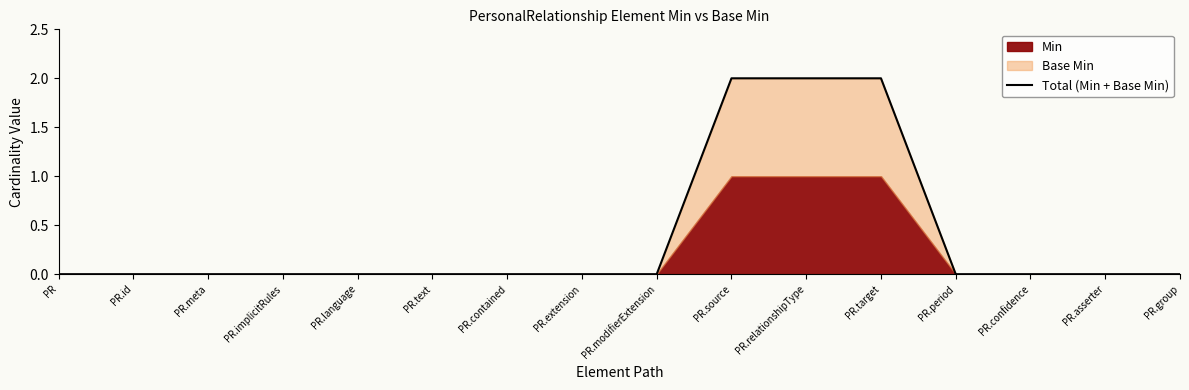

Reading left to right, list all the values displayed in this chart.

PR=0	PR.id=0	PR.meta=0	PR.implicitRules=0	PR.language=0	PR.text=0	PR.contained=0	PR.extension=0	PR.modifierExtension=0	PR.source=2	PR.relationshipType=2	PR.target=2	PR.period=0	PR.confidence=0	PR.asserter=0	PR.group=0